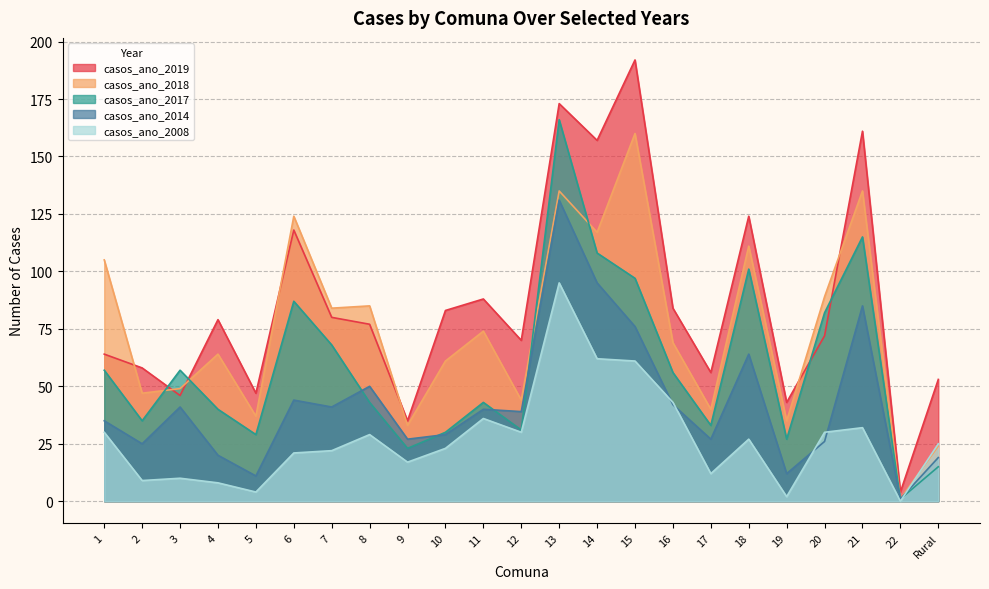

What is the lowest value of the casos_ano_2018 series?

1